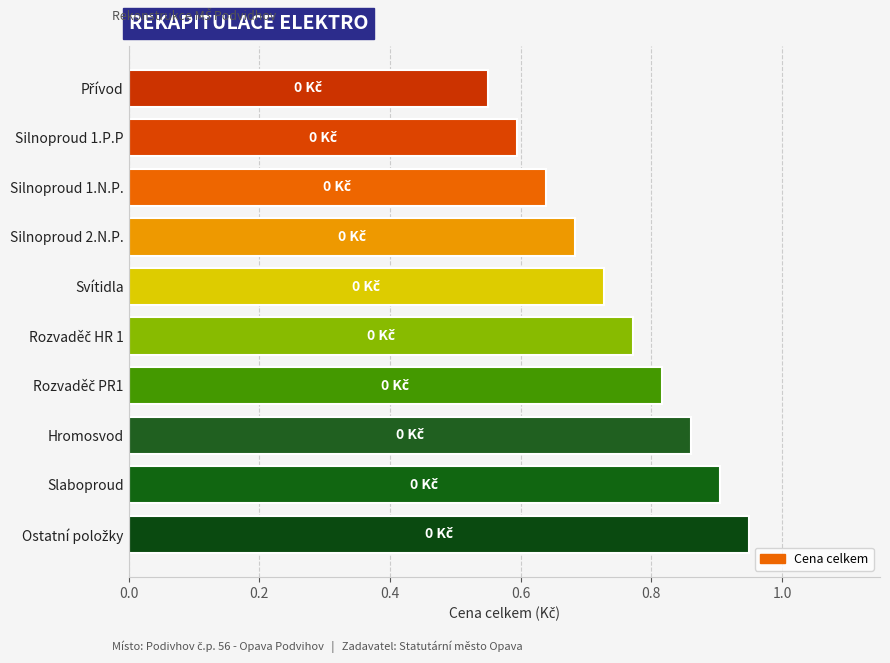

What is the label of the 3rd bar from the top?

Silnoproud 1.N.P.